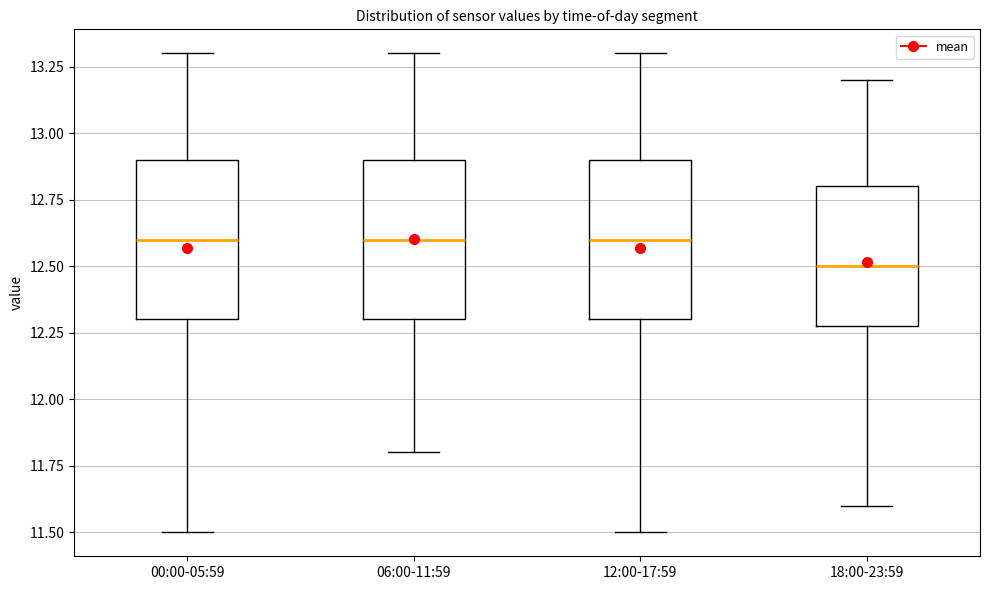

Where does the lower whisker of the box for 00:00-05:59 end on the y-axis? The values are not printed on the chart, so give them approximately, as read against the axis.

11.5